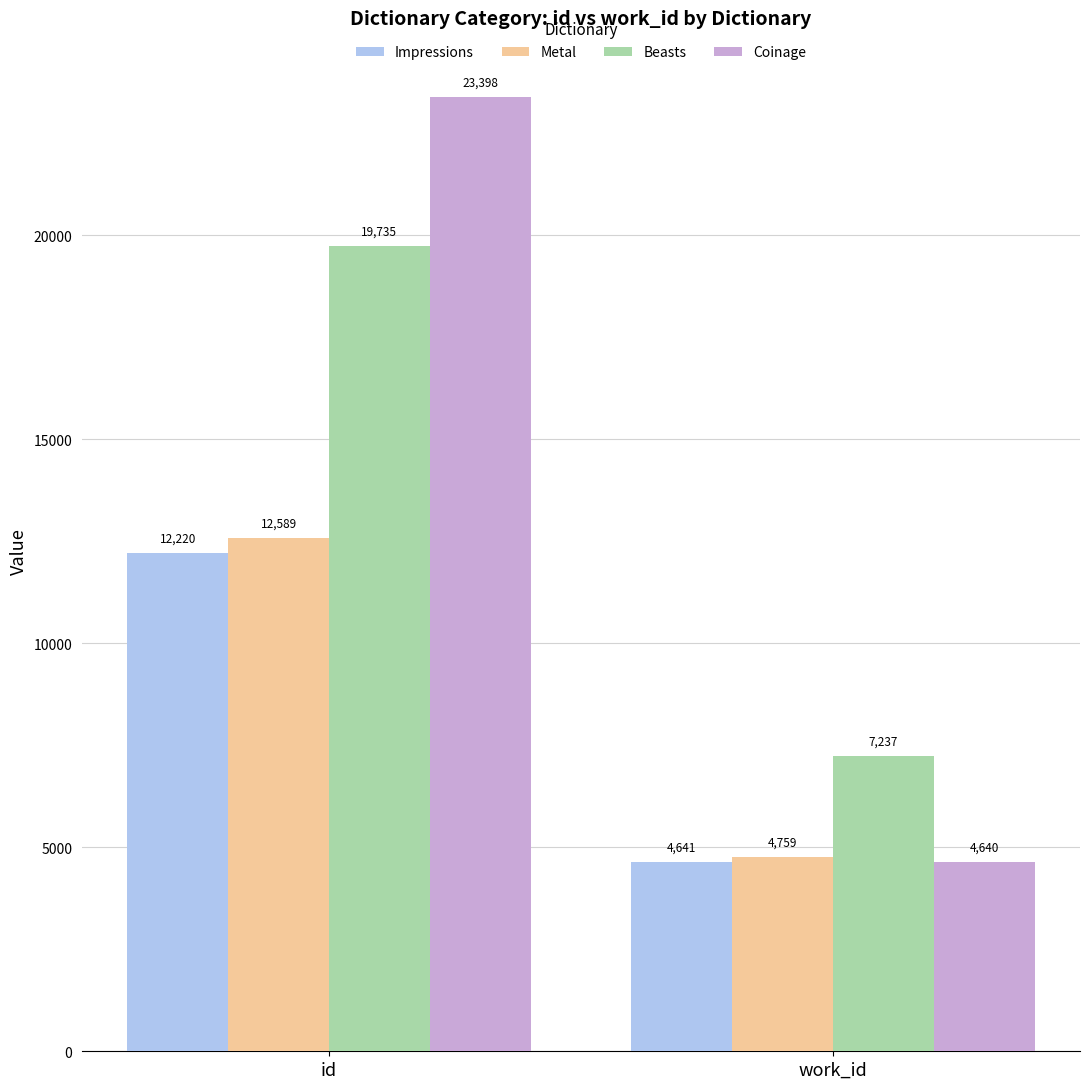

What is the label of the 1st bar from the left?

id